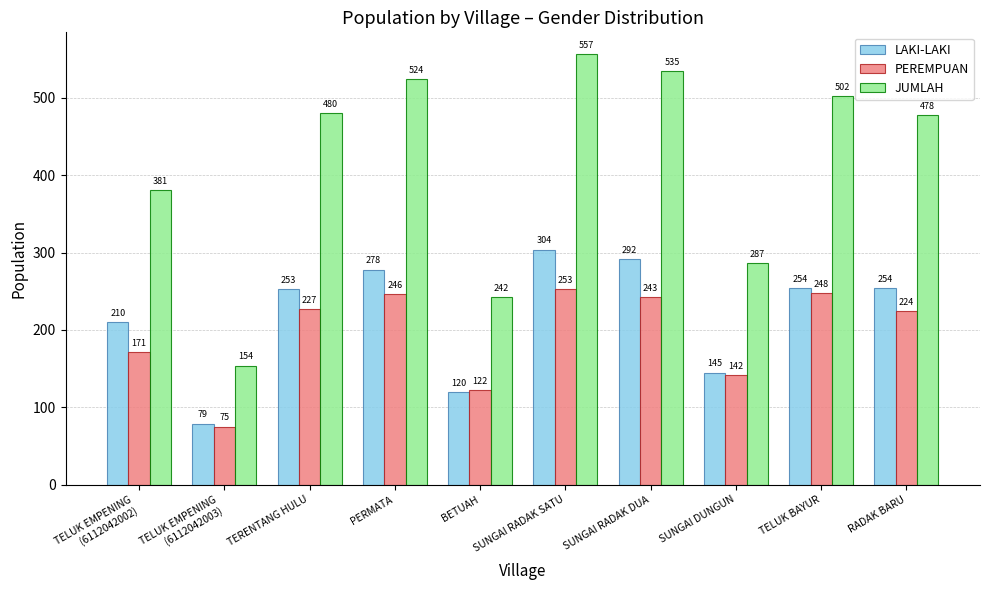

Which series has the largest total across all categories?

JUMLAH